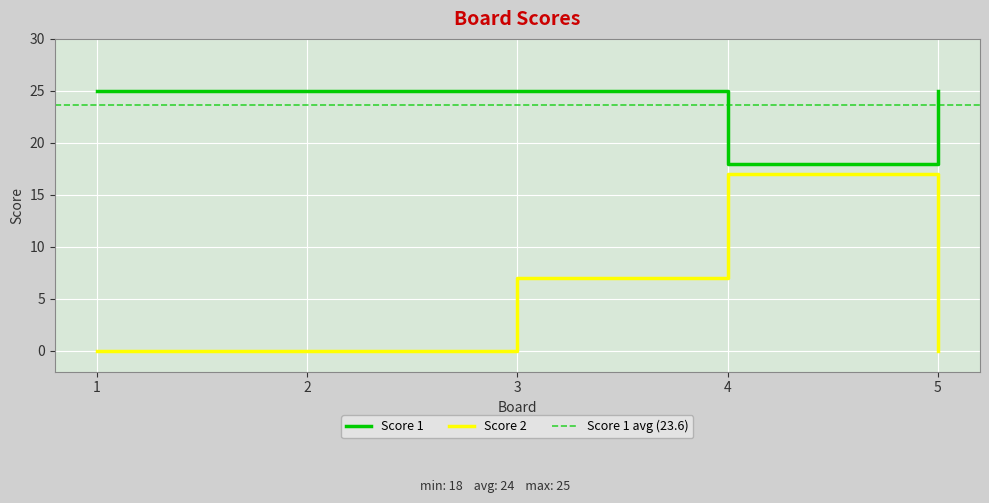

Which series has the largest total across all categories?

Score 1